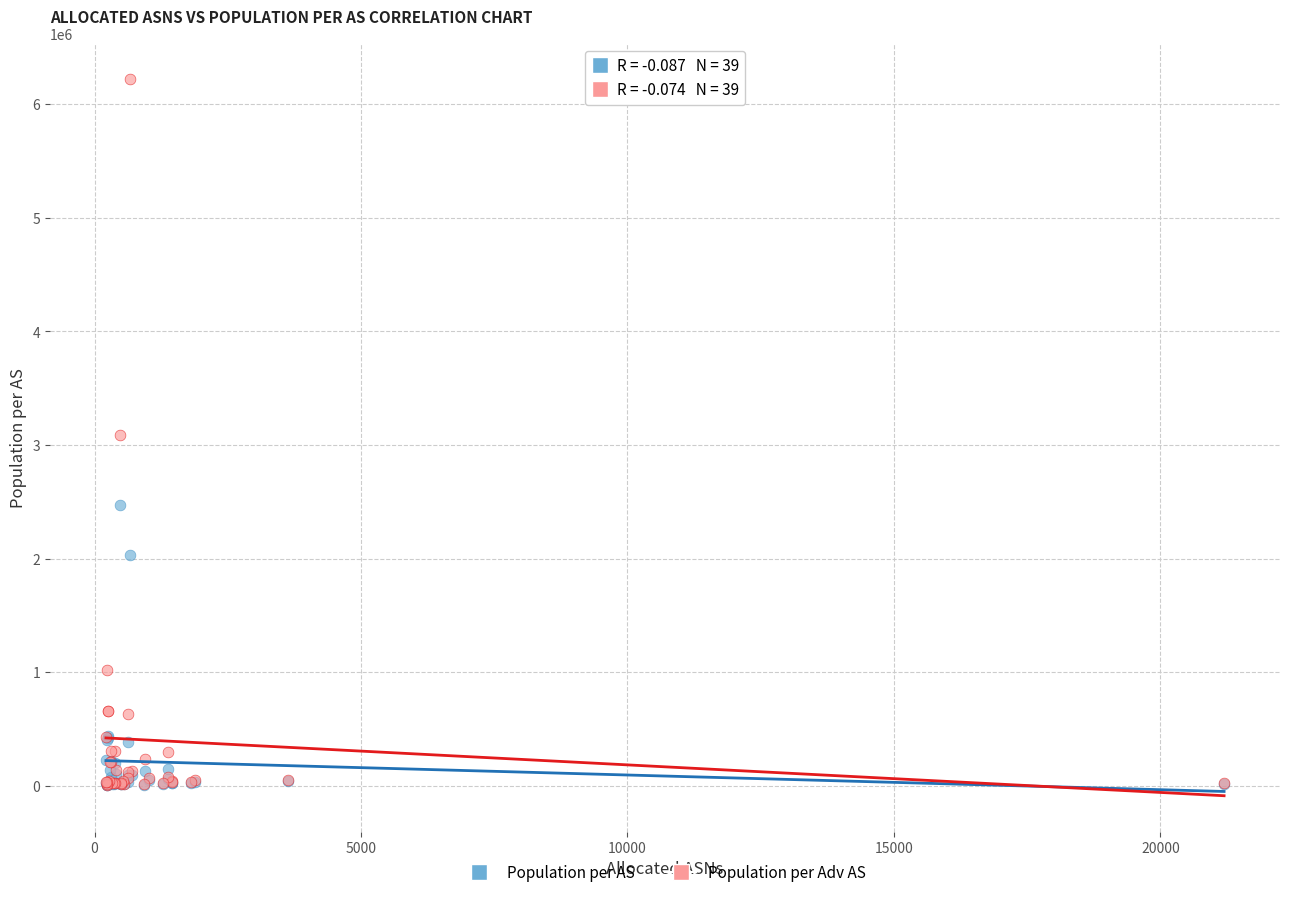

Which series has the widest spread of Y values?

Population per Adv AS